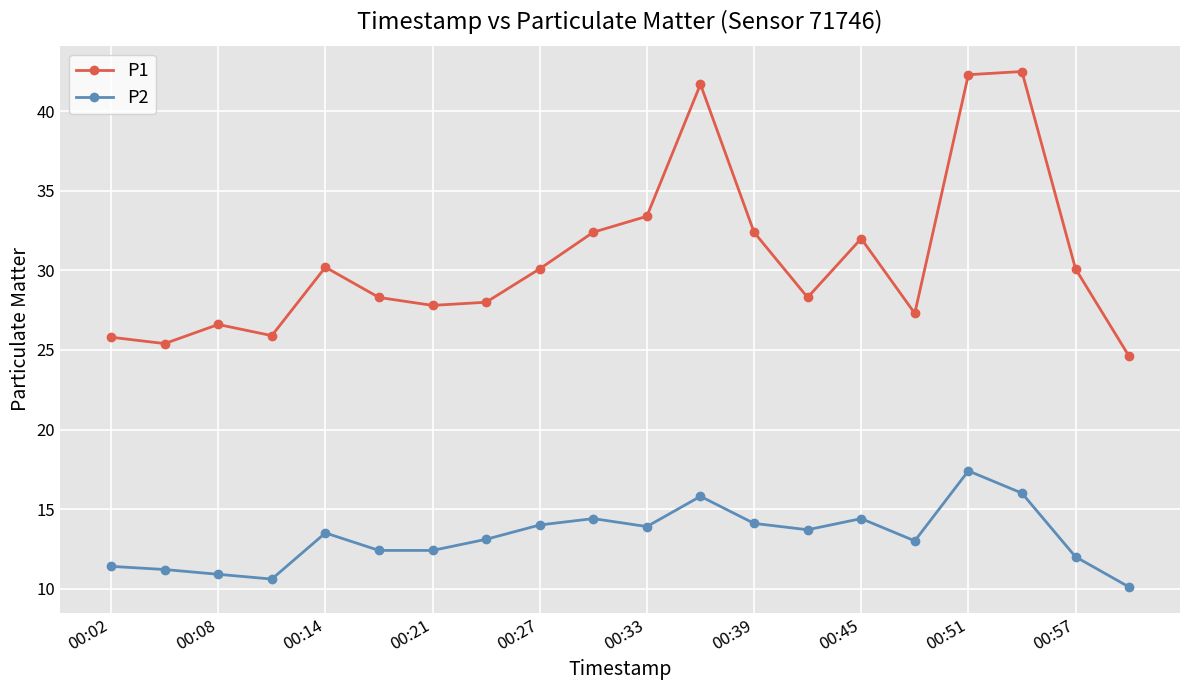

True or false: P1 and P2 cross at least once.

False